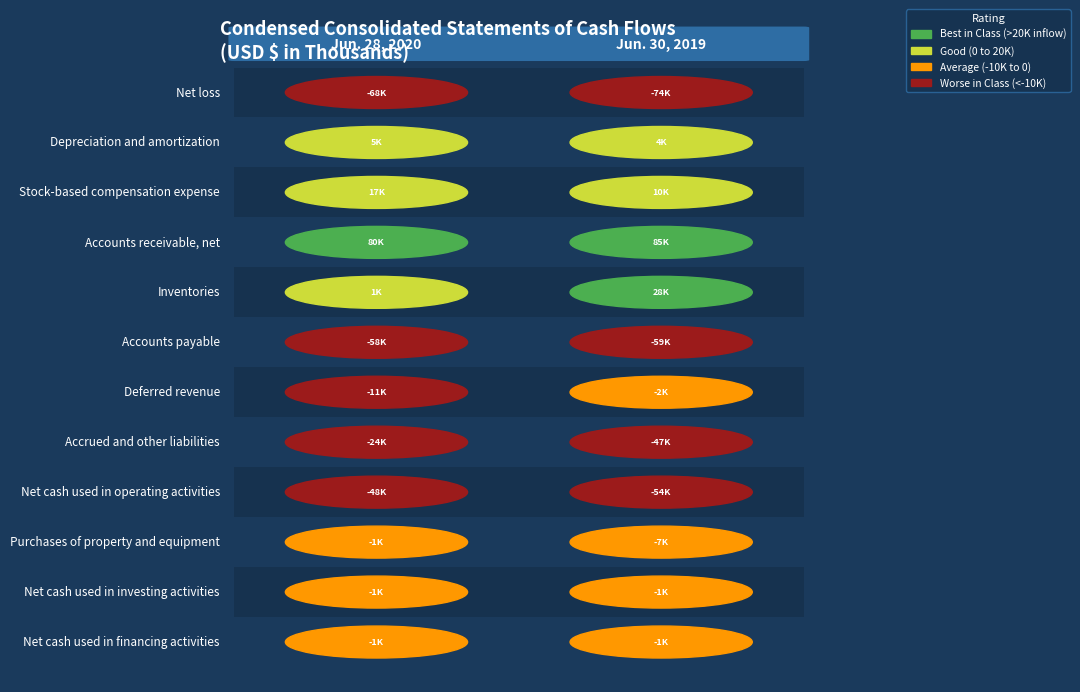

Between 2 and 9, which is larger?

2